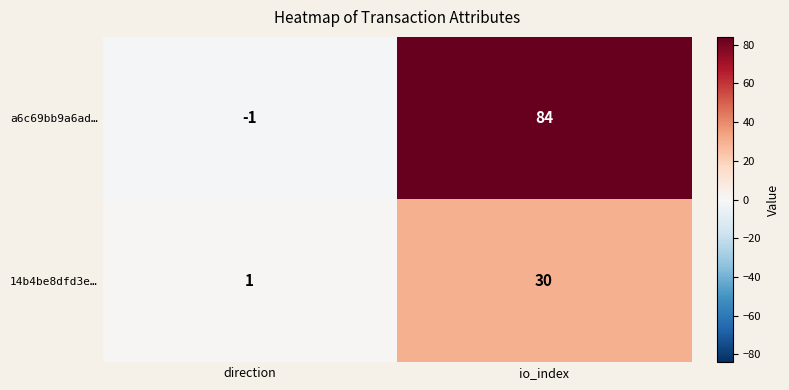

How many categories are shown in the chart?

2